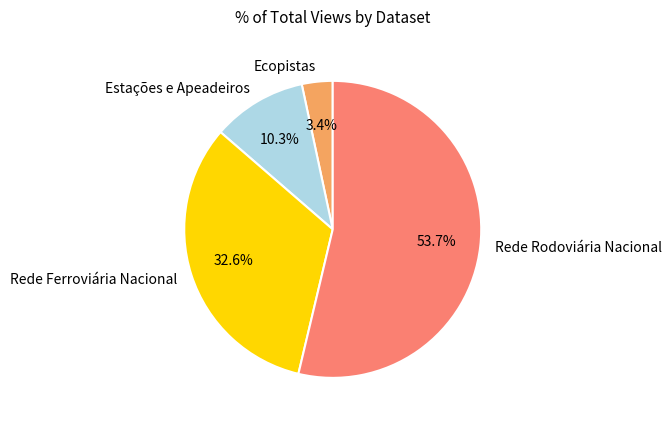

To the nearest percent, what is the difference between the Rede Ferroviária Nacional and Ecopistas slice percentages?

29%